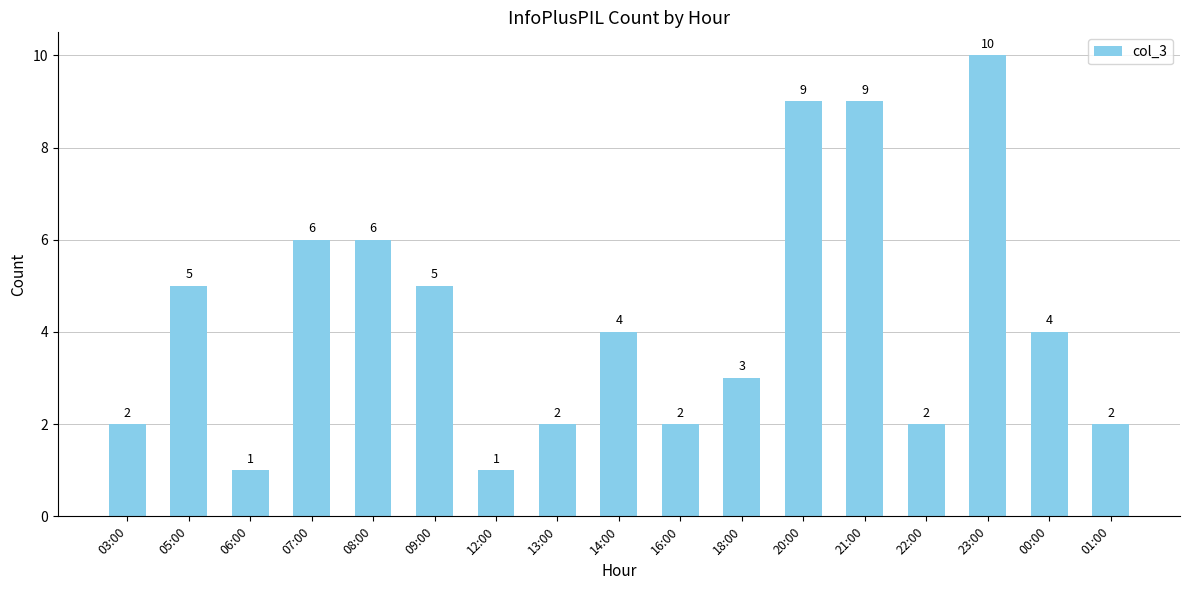

What is the change in value from 06:00 to 18:00?

+2